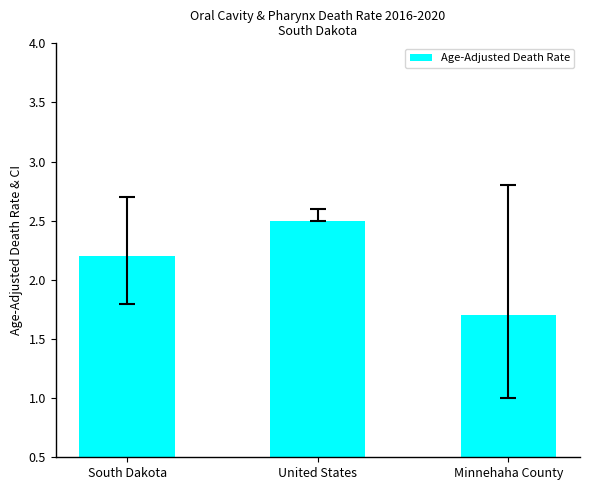

Where does the data first go above 2?

South Dakota